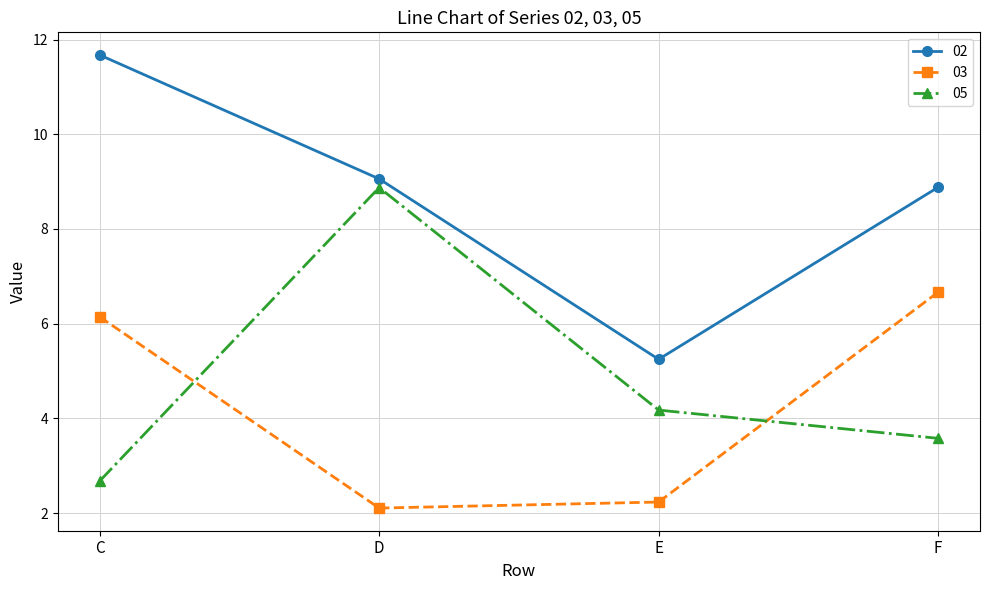

At which label does 03 first exceed 6?

C